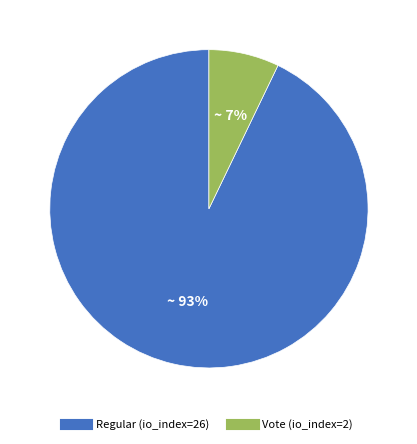

The Regular (io_index=26) slice represents 93% of the pie. True or false?

True